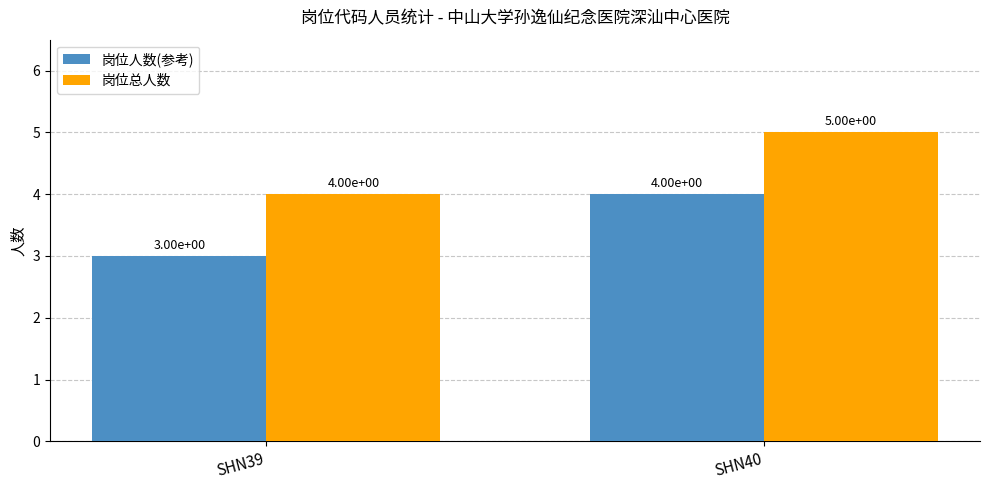

How many values in the 岗位人数(参考) series are below 4?

1